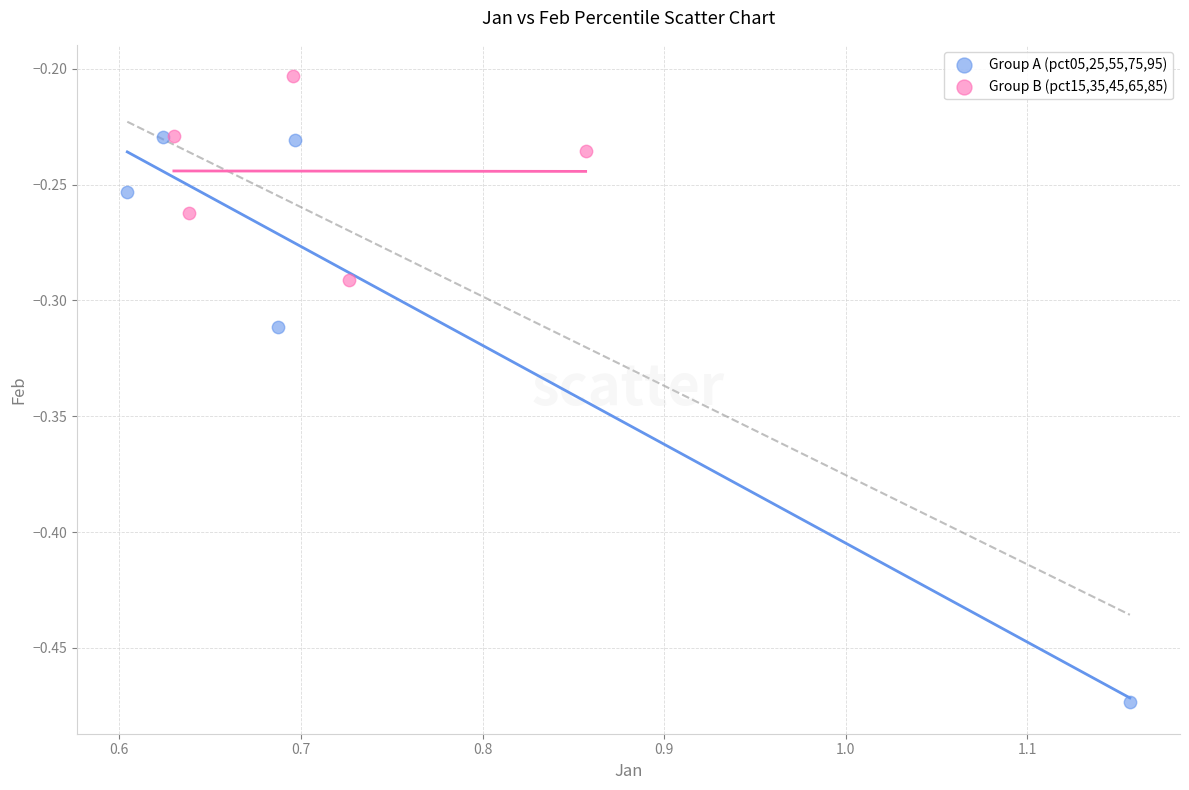

What are all the series names shown in the legend?

Group A (pct05,25,55,75,95), Group B (pct15,35,45,65,85)